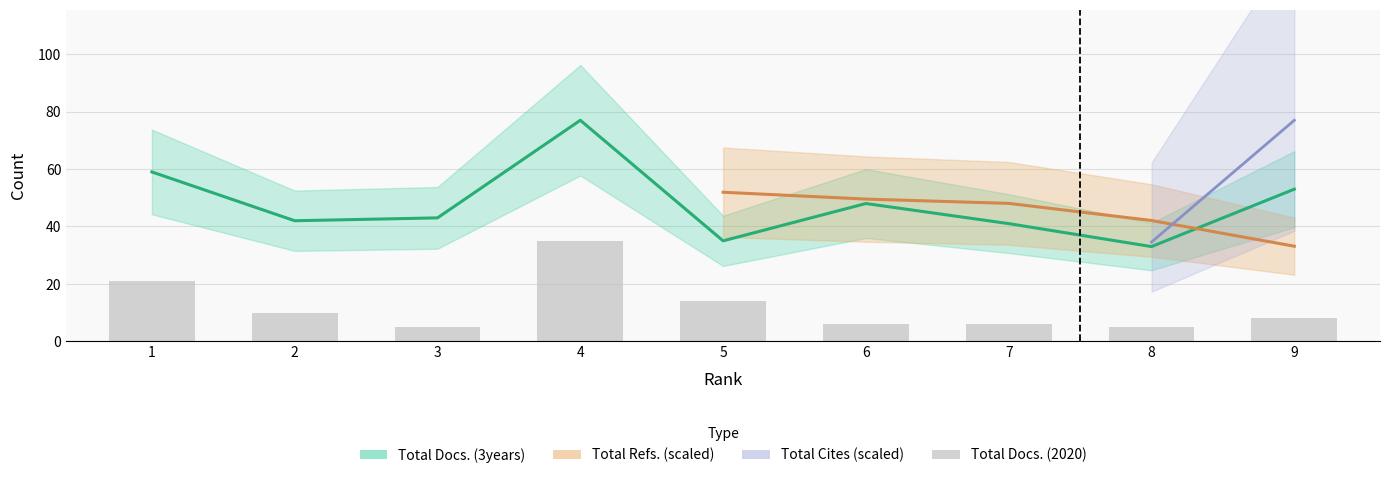

Between 3 and 9, which is larger?

9